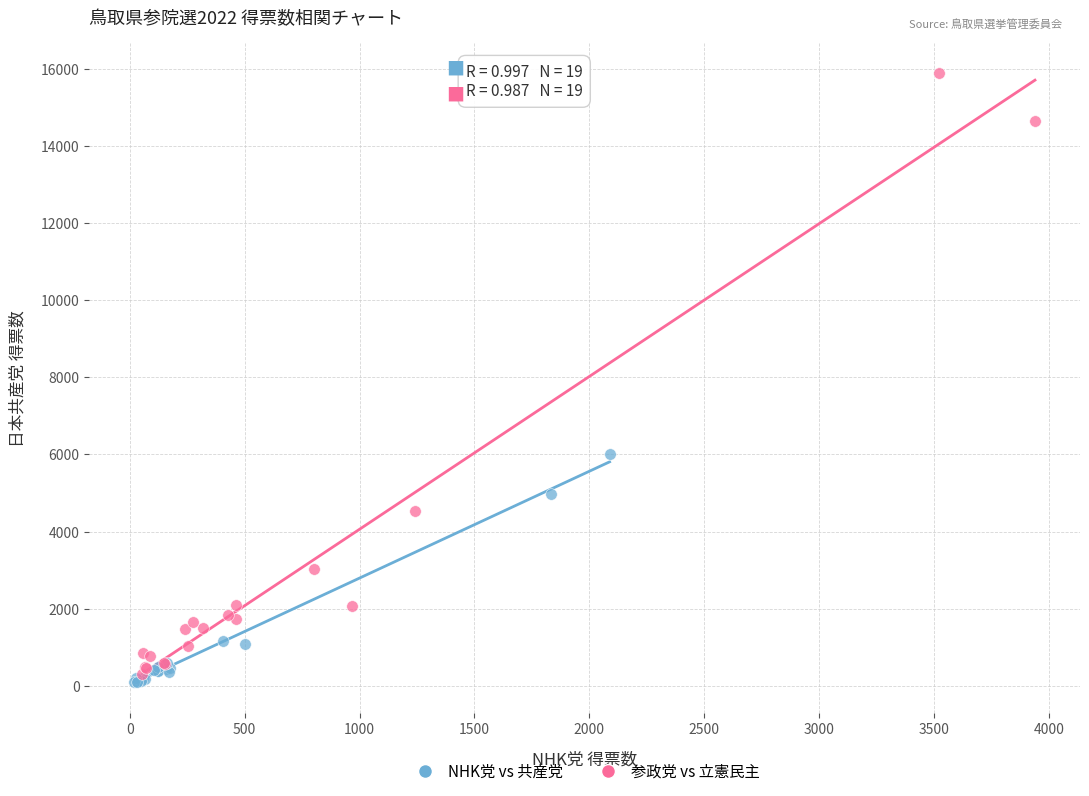

Which series has the largest Y range (max minus min)?

参政党 vs 立憲民主